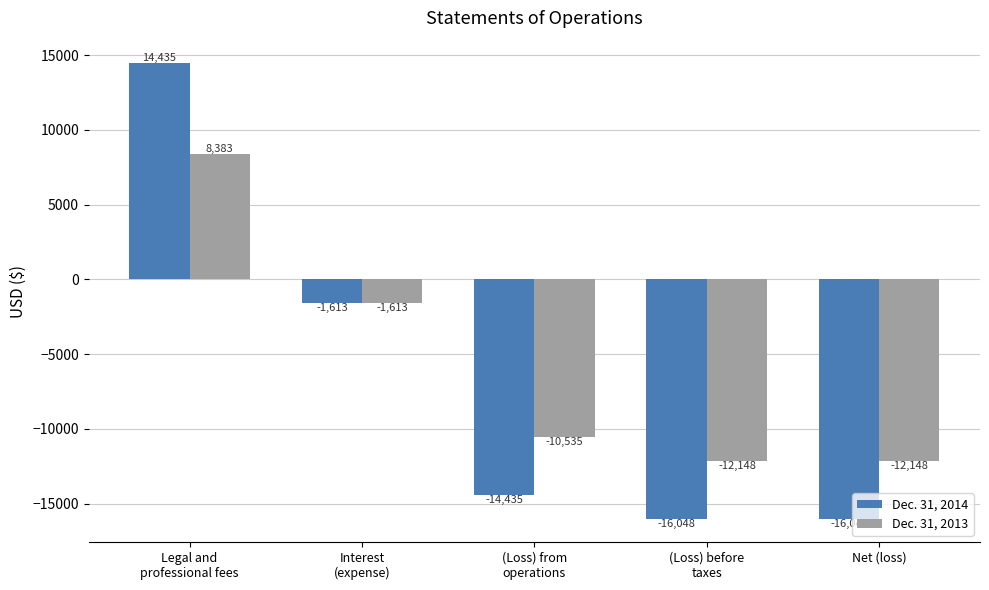

What is the label of the 4th bar from the left?

(Loss) before
taxes